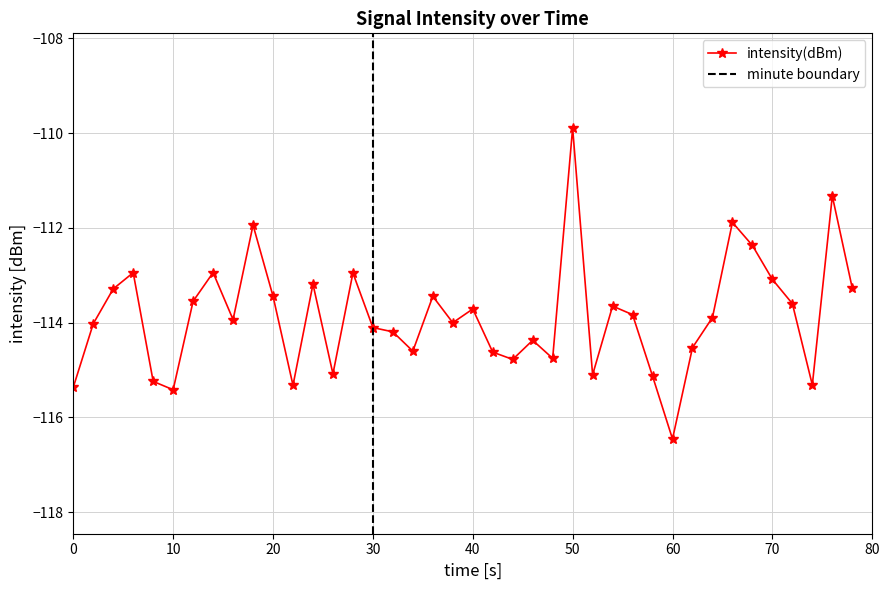

What is the lowest value of the intensity(dBm) series?

-116.5